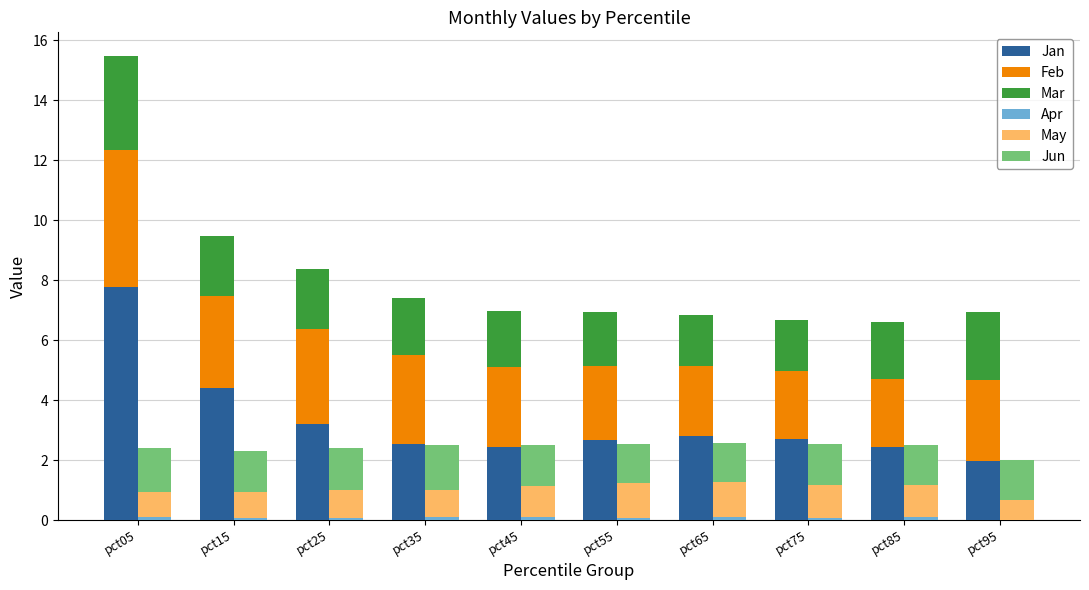

What is the difference between the Apr values at pct05 and pct15?

0.1